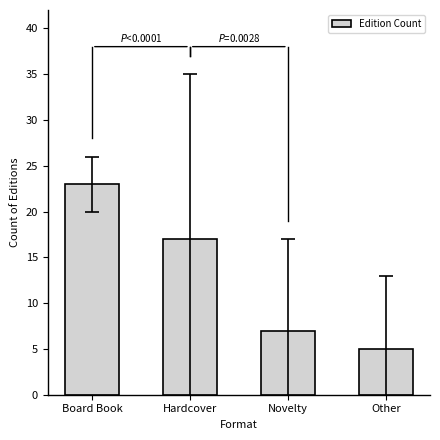

What is the greatest value displayed?

23